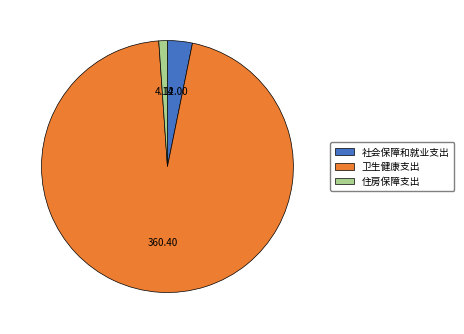

How many segments does this pie chart have?

3